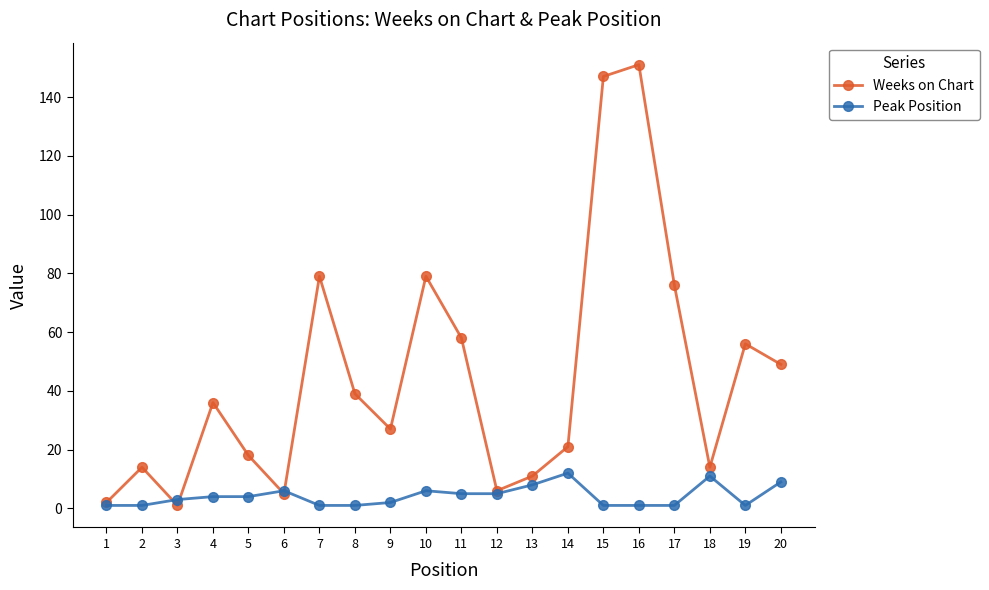

Reading left to right, extract all data points from this chart.

Weeks on Chart: 2	14	1	36	18	5	79	39	27	79	58	6	11	21	147	151	76	14	56	49
Peak Position: 1	1	3	4	4	6	1	1	2	6	5	5	8	12	1	1	1	11	1	9